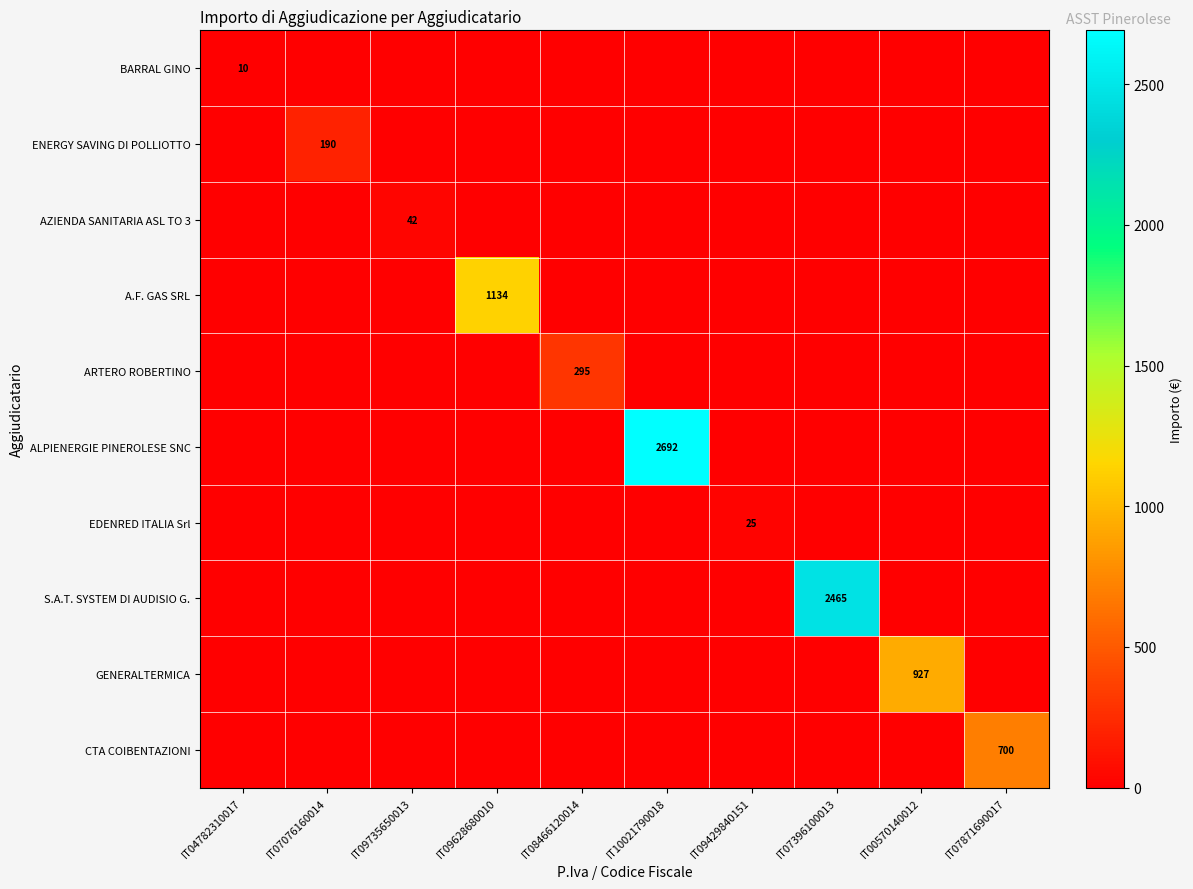

Rank the categories by EDENRED ITALIA Srl value from lowest to highest.

IT04782310017, IT07076160014, IT09735650013, IT09628680010, IT08466120014, IT10021790018, IT07396100013, IT00570140012, IT07871690017, IT09429840151